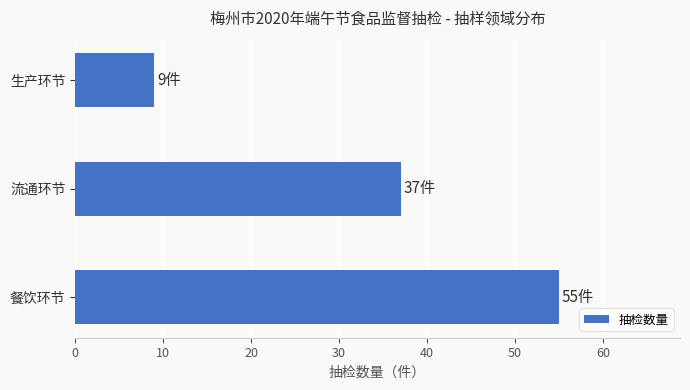

What is the average value?

34